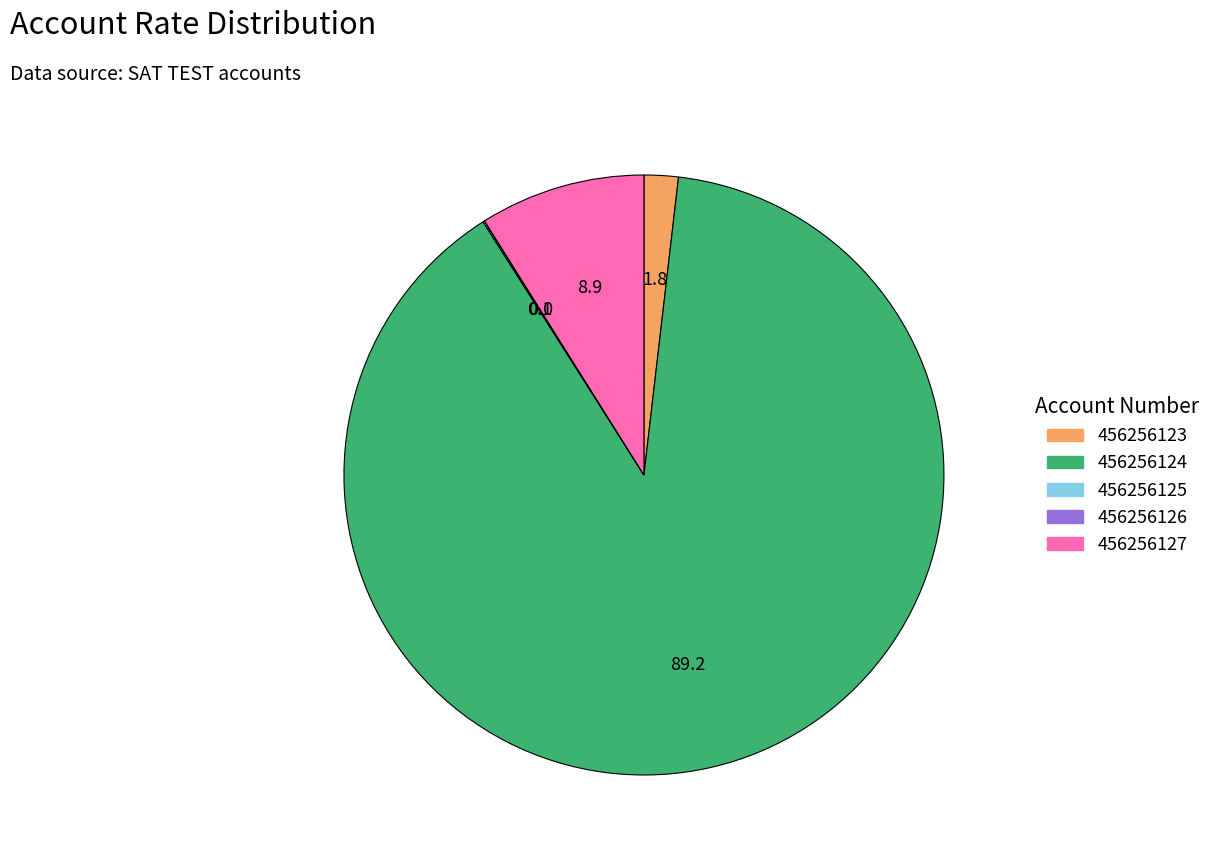

Between 456256123 and 456256127, which is larger?

456256127